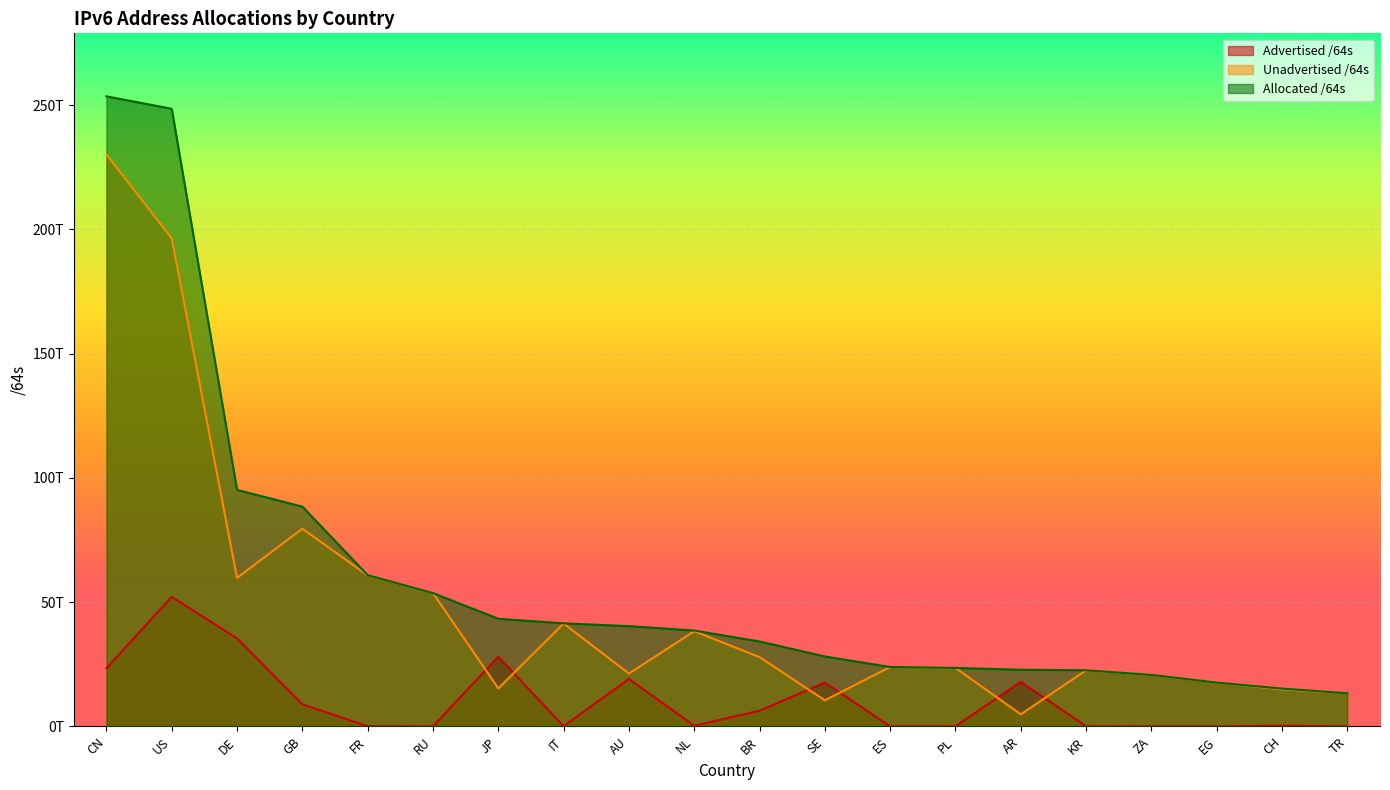

At which label is Advertised /64s closest to 26078689263616?

JP